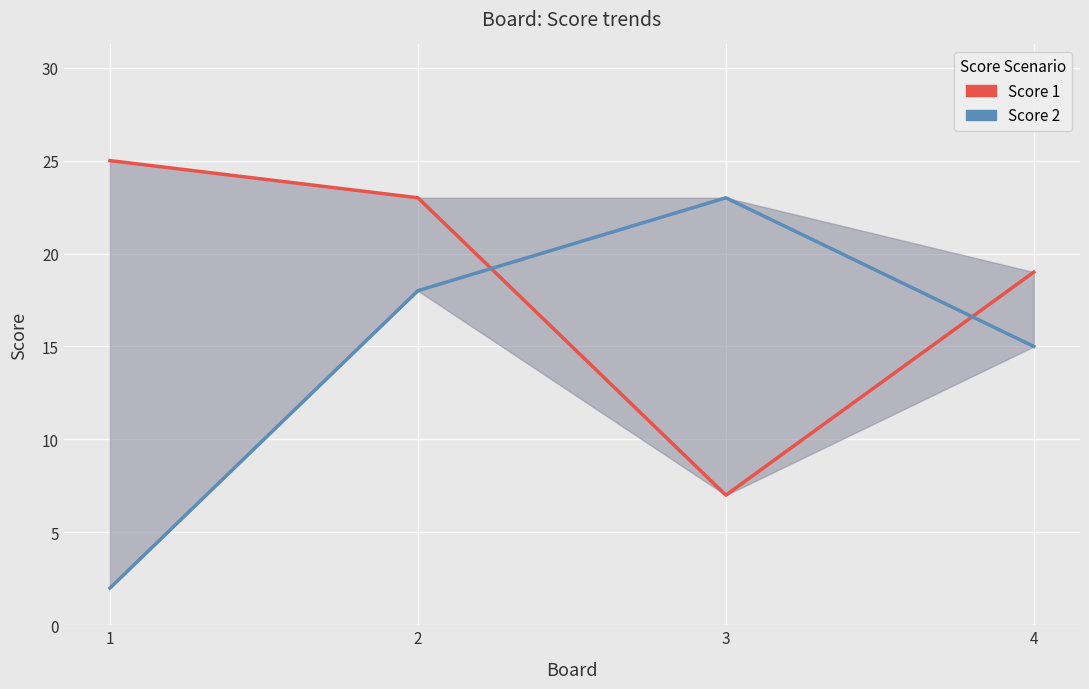

What are all the series names shown in the legend?

Score 1, Score 2